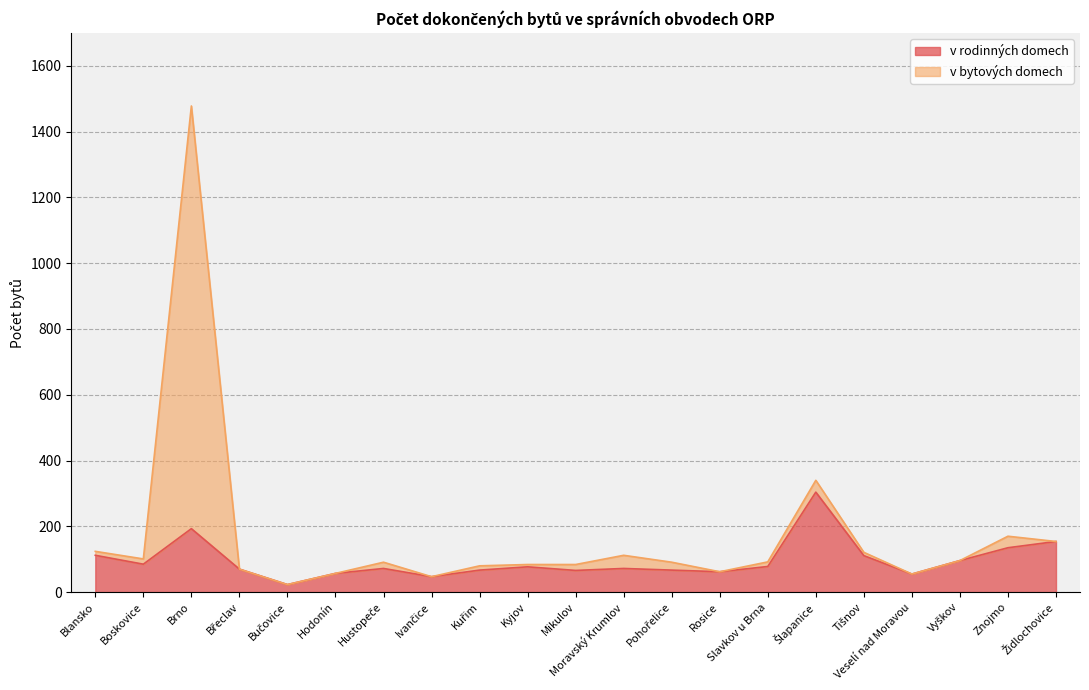

The v rodinných domech series shows 132 at Kyjov. True or false?

False